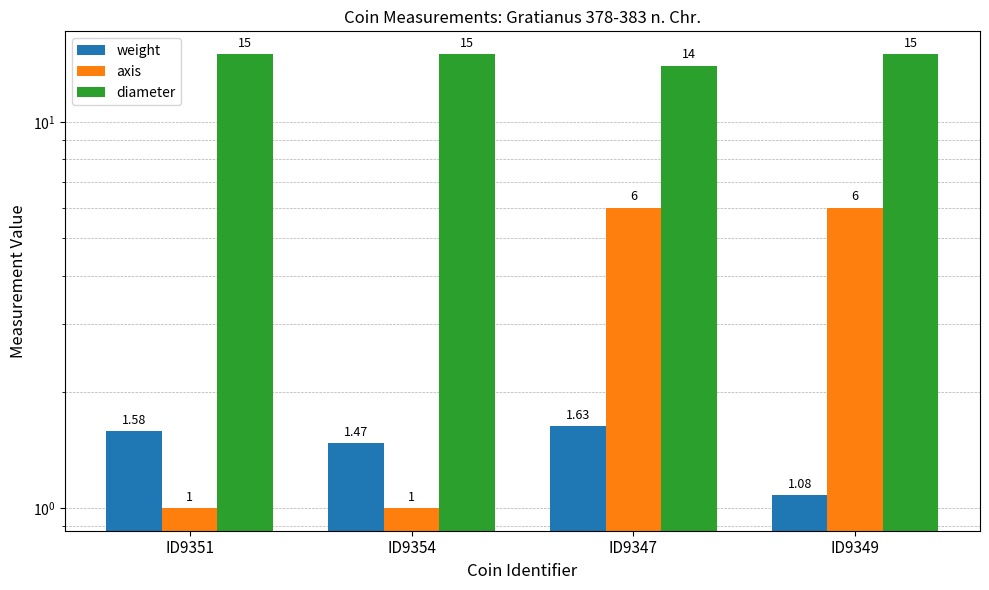

What is the difference between the highest and lowest values at ID9349?

13.9